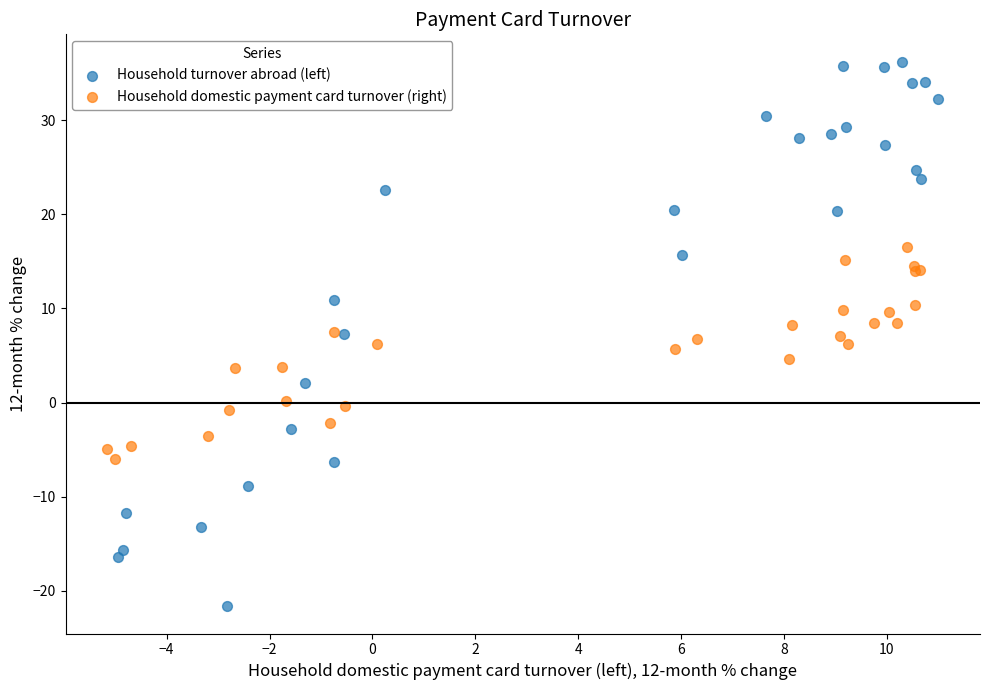

Which series contains the lowest Y value?

Household turnover abroad (left)